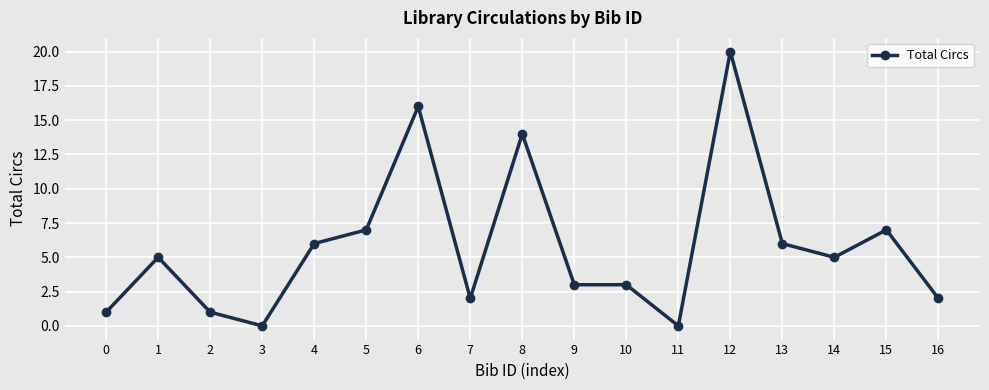

Approximately how many times larger is the value at 10 compared to 14?

0.6